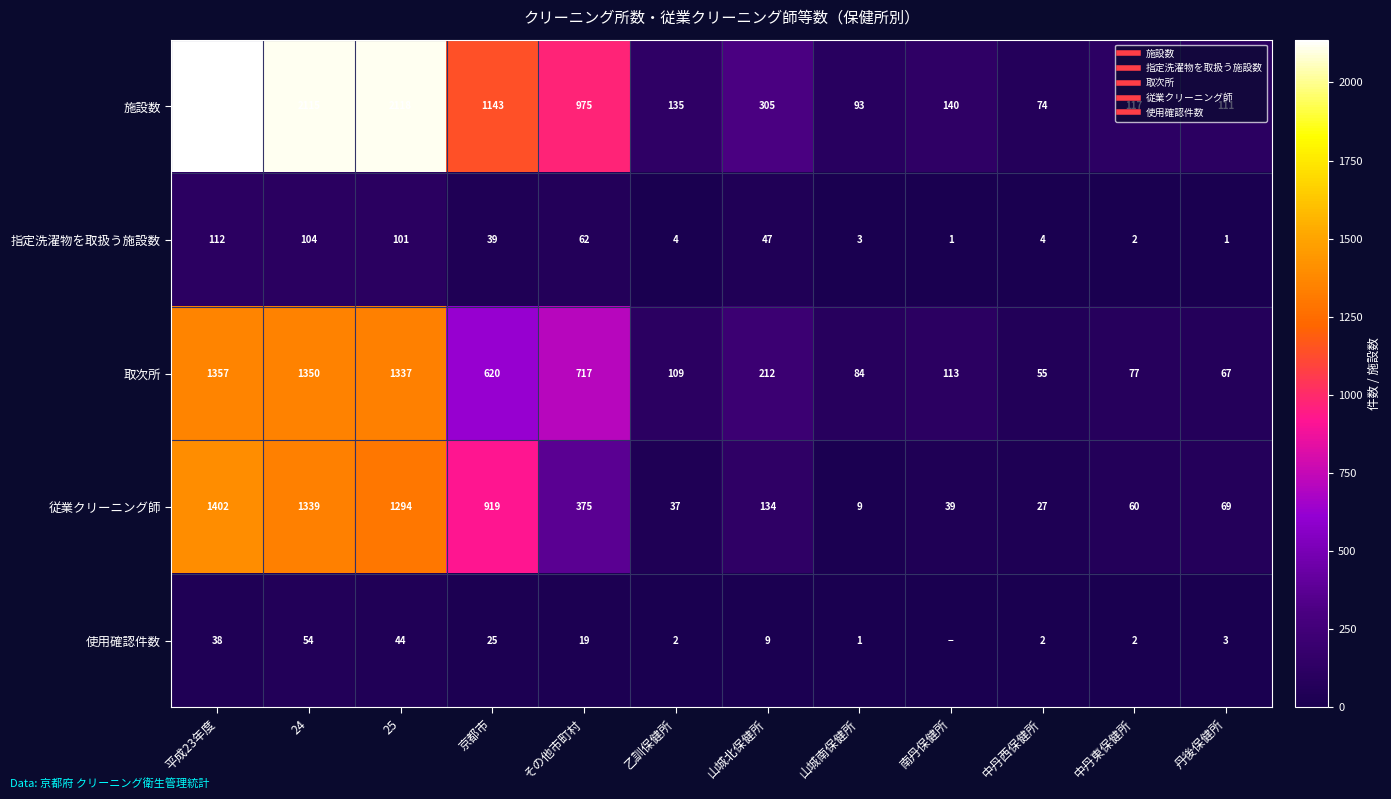

Where is 施設数 nearest to the value 1105?

京都市